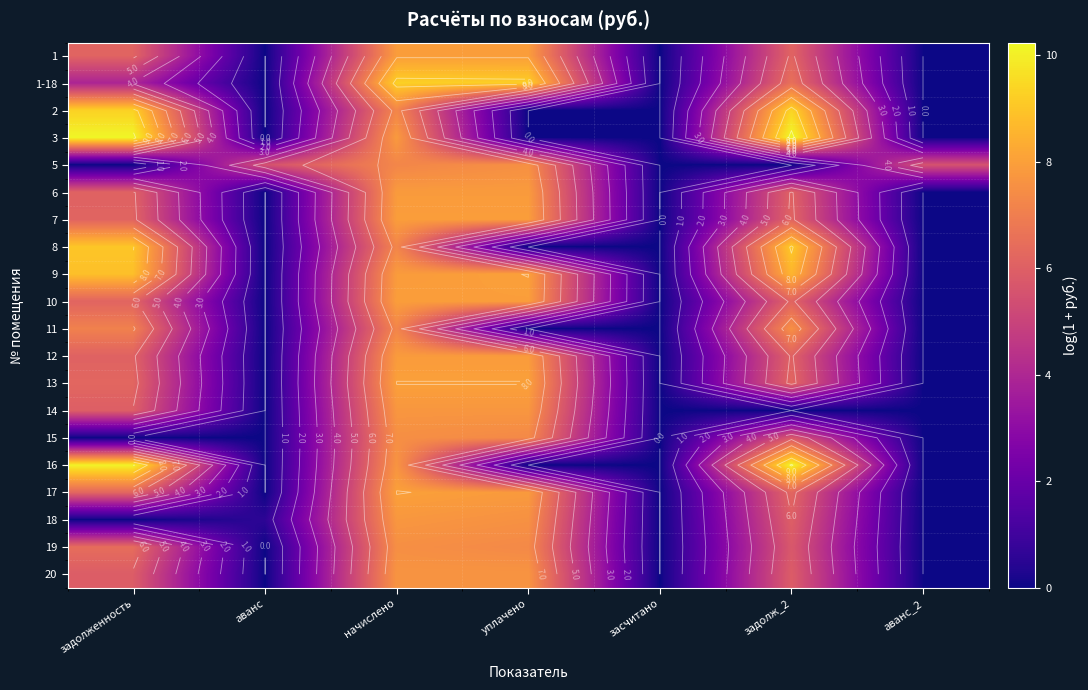

How many data points in 1-18 are less than 3?

3